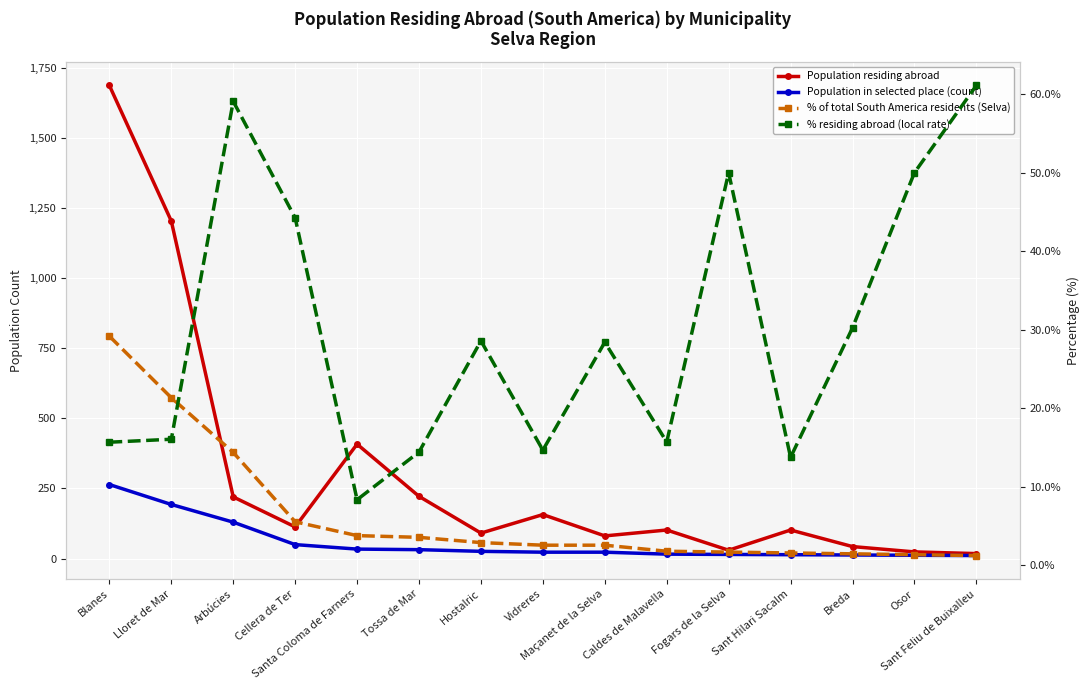

Count the number of categories in the chart.

15